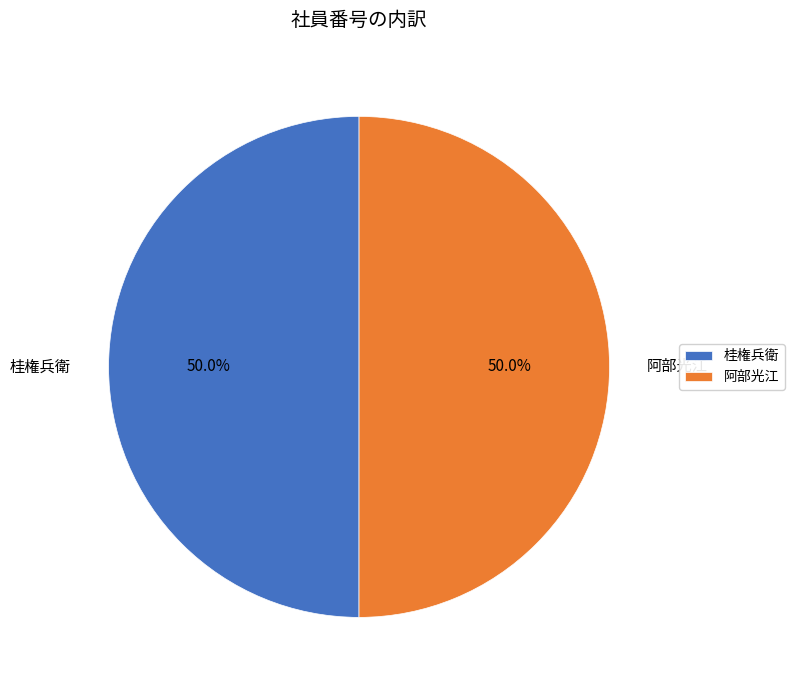

To the nearest percent, what portion does 桂権兵衛 represent?

50%